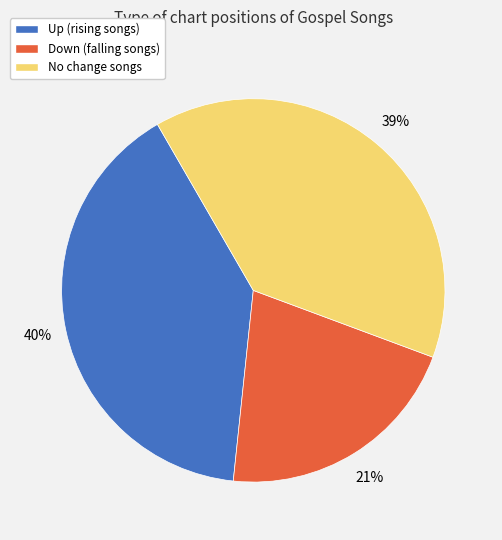

Which slice is the smallest?

Down (falling songs)